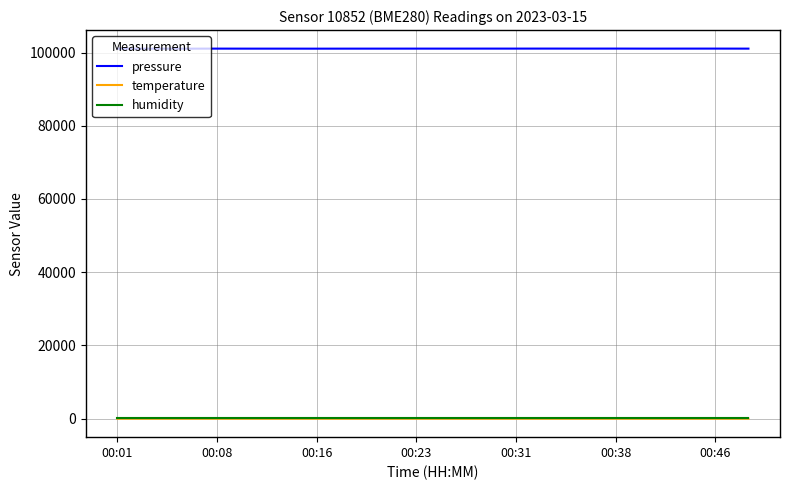

True or false: humidity and pressure cross at least once.

False